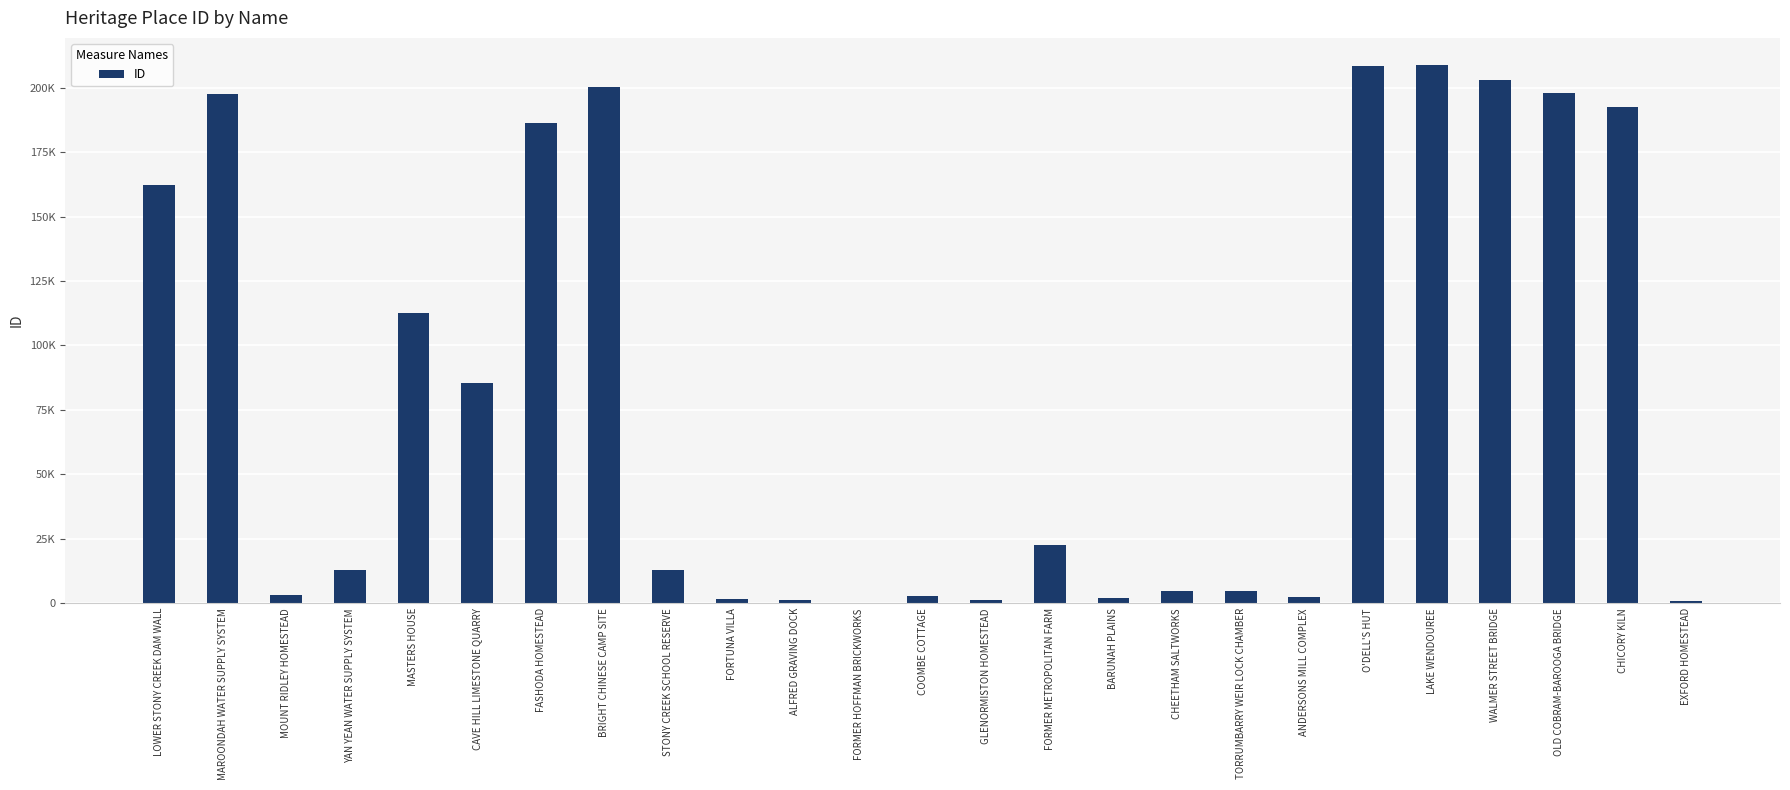

What is the difference between the maximum and minimum values?

208663